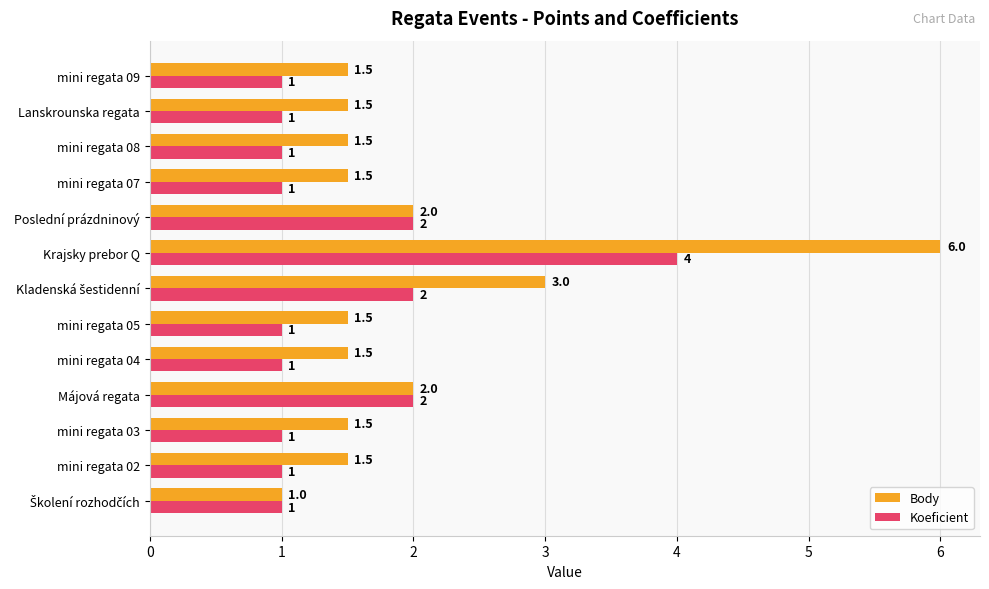

How many distinct data groups are displayed?

2